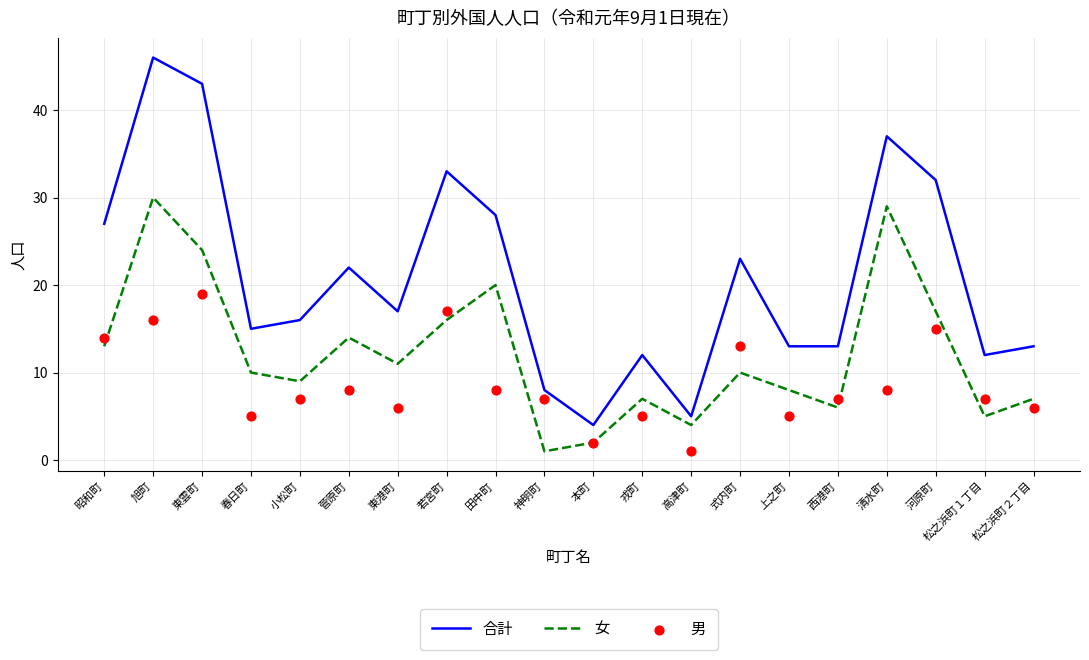

Which series has the largest total across all categories?

合計